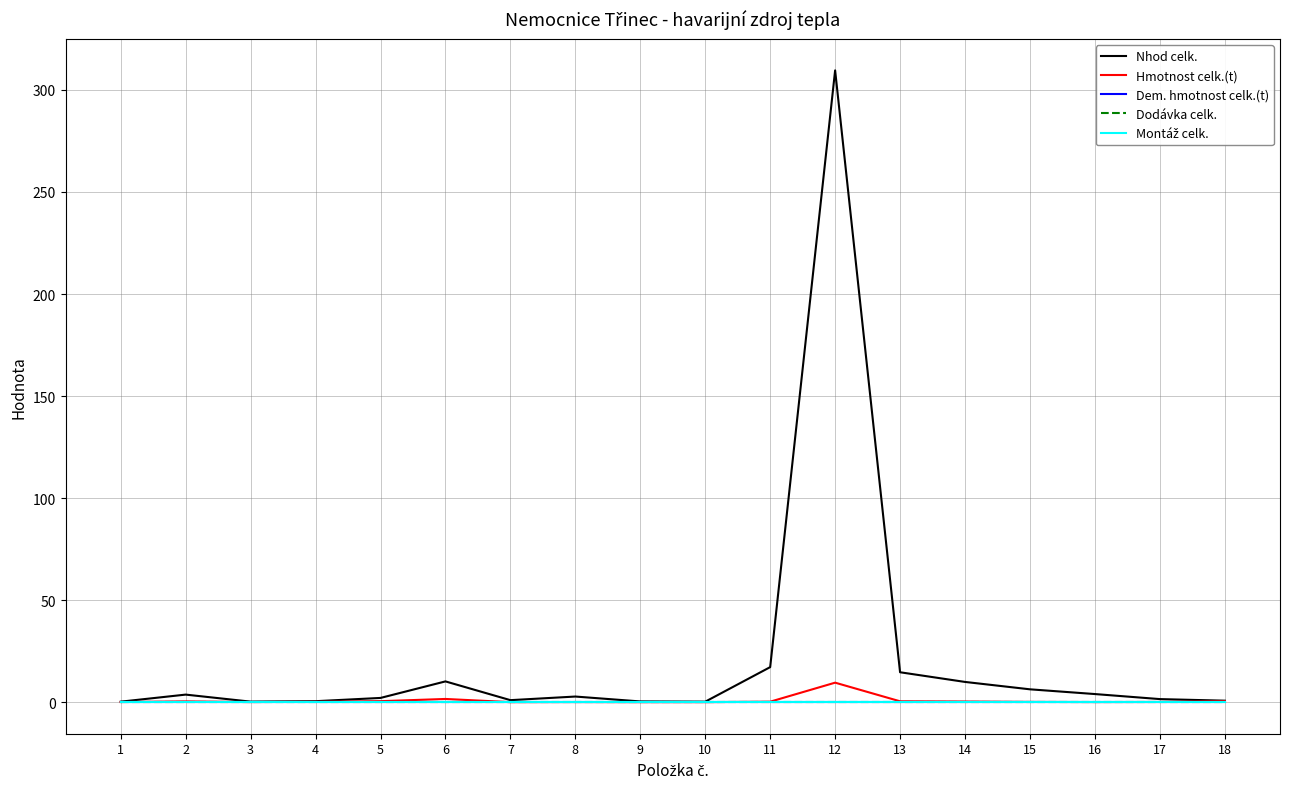

Is this an area chart (filled region under the line)?

No